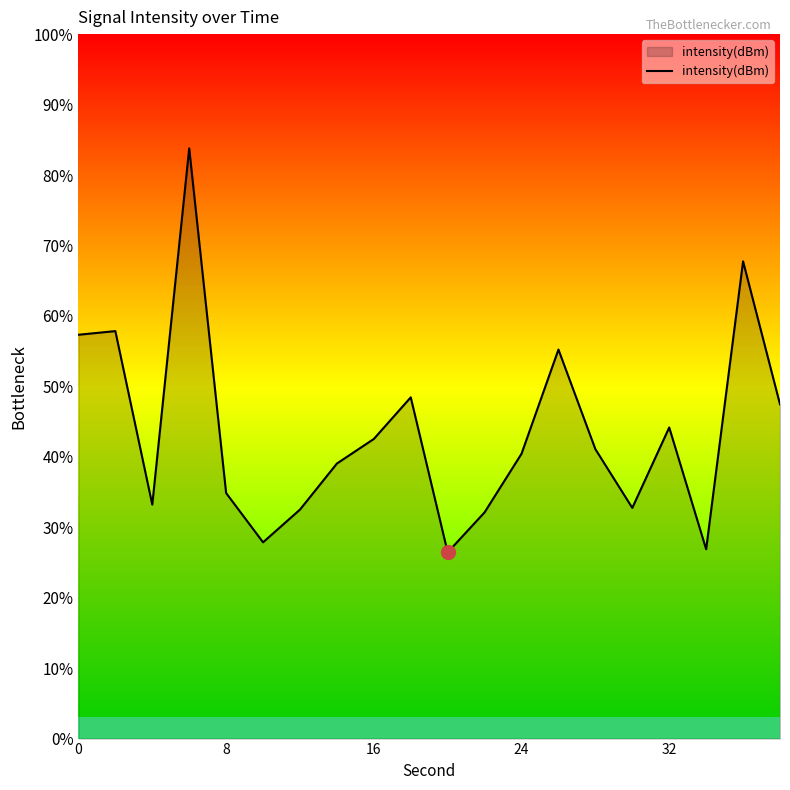

What is the difference between the maximum and minimum values?

57.3